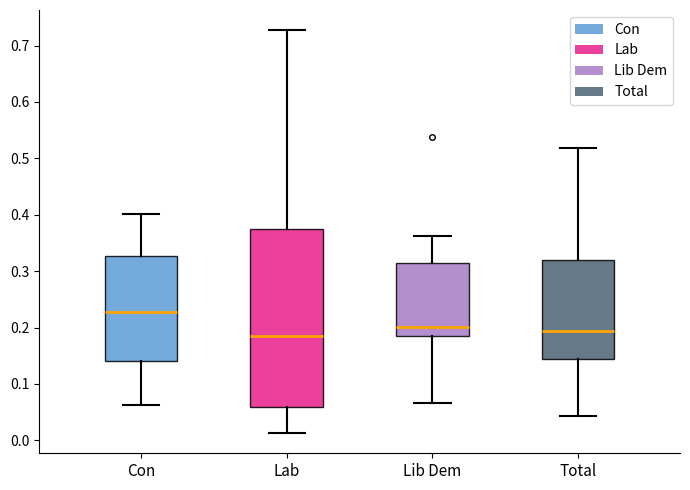

Which box is the tallest, from its lower edge to its upper edge?

Lab